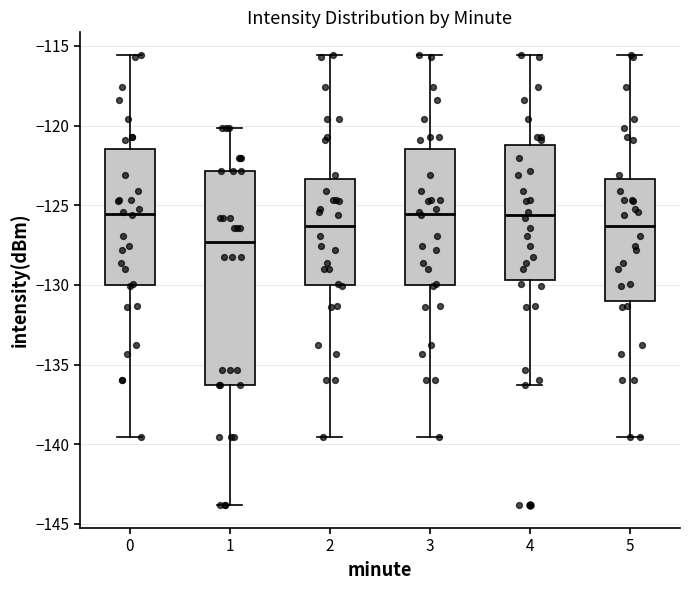

Reading left to right, transcribe this box plot: for each box, give where its median line is, the range the box spans, and where its two whiskers end, as read against the y-axis. The values are not printed on the chart, so give them approximately, as read against the axis.

0: median -125.5, box -130.0 to -121.5, whiskers -139.5 to -115.5
1: median -127.5, box -136.5 to -123.0, whiskers -144.0 to -120.0
2: median -126.5, box -130.0 to -123.5, whiskers -139.5 to -115.5
3: median -125.5, box -130.0 to -121.5, whiskers -139.5 to -115.5
4: median -125.5, box -129.5 to -121.0, whiskers -136.5 to -115.5
5: median -126.5, box -131.0 to -123.5, whiskers -139.5 to -115.5